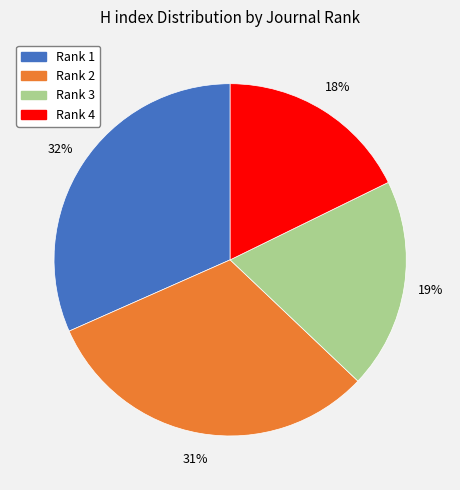

What percentage is the Rank 1 slice, to the nearest percent?

32%